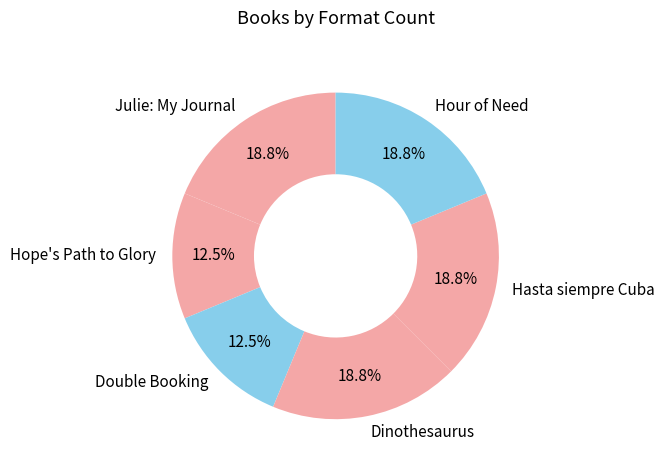

How many slices are in this pie chart?

6